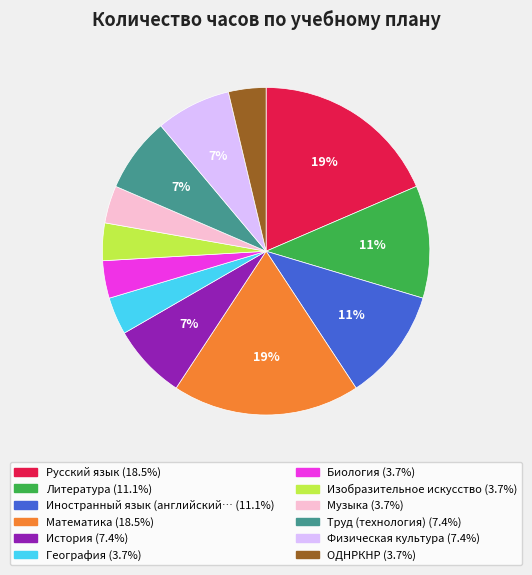

Does any single category account for the majority?

No